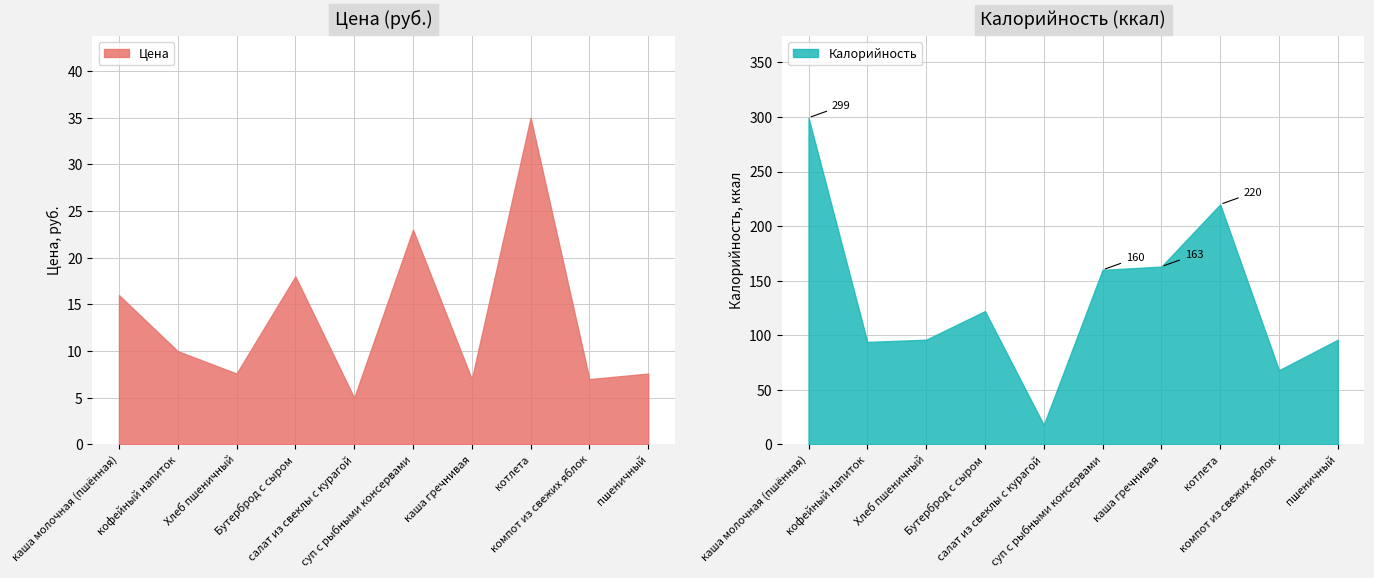

What is the sum of the Цена values at суп с рыбными консервами and пшеничный?

30.6